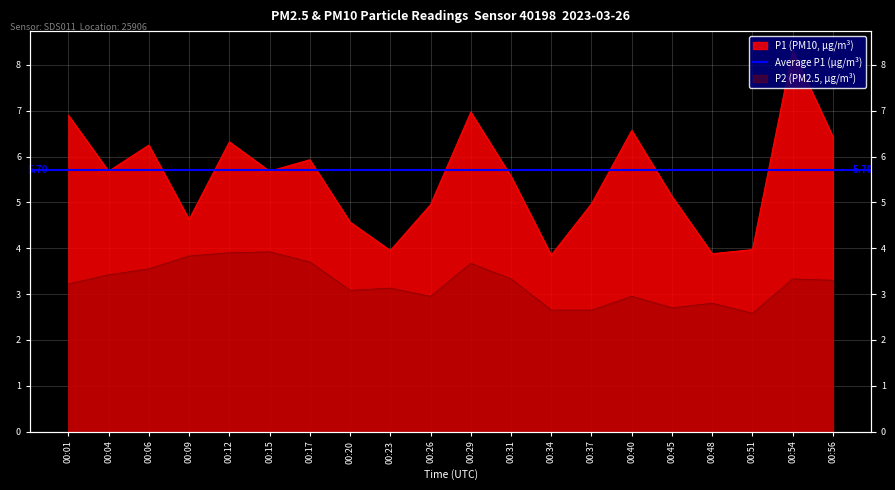

The P1 series shows 2.5 at 00:37. True or false?

False